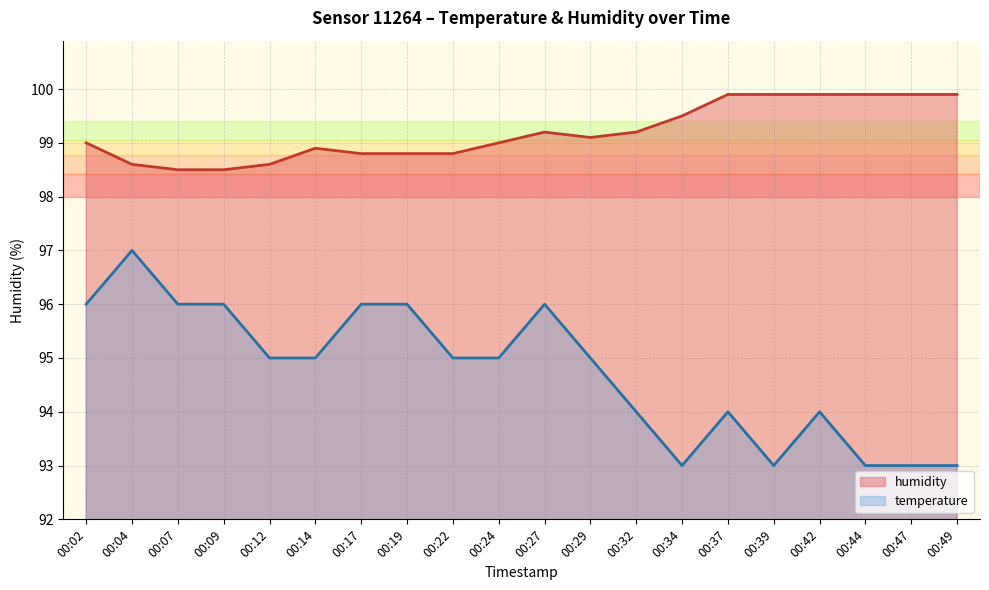

Rank the series by their maximum value, from highest to lowest.

humidity, temperature